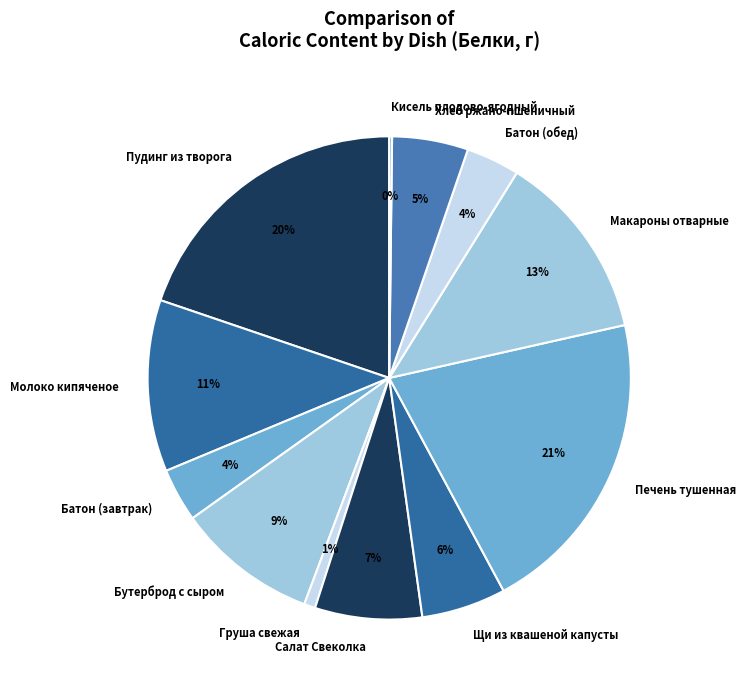

True or false: Батон (завтрак) accounts for 4% of the total.

True